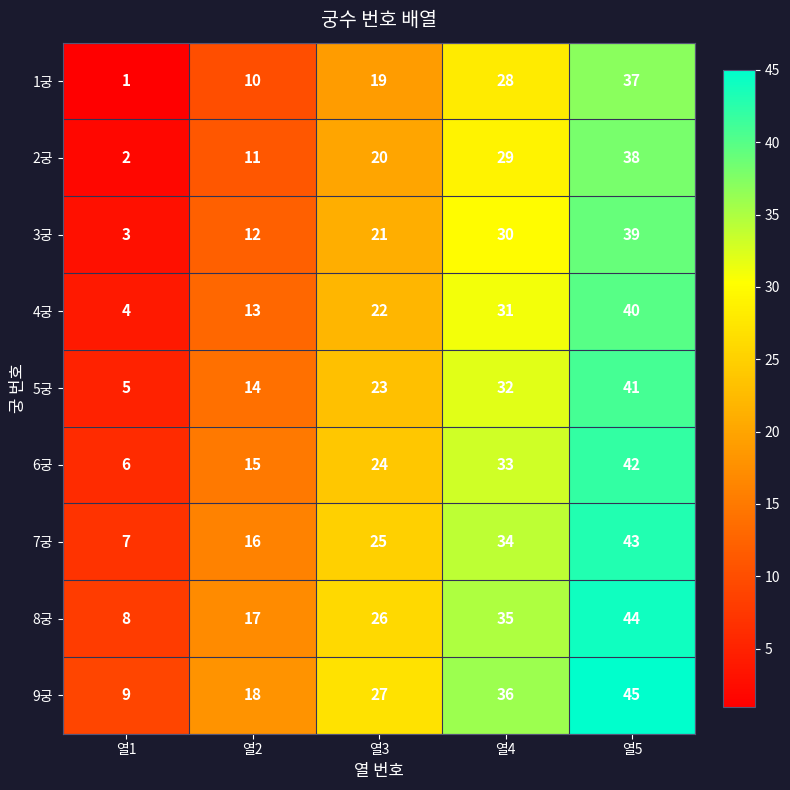

What is the minimum value shown in the chart?

1